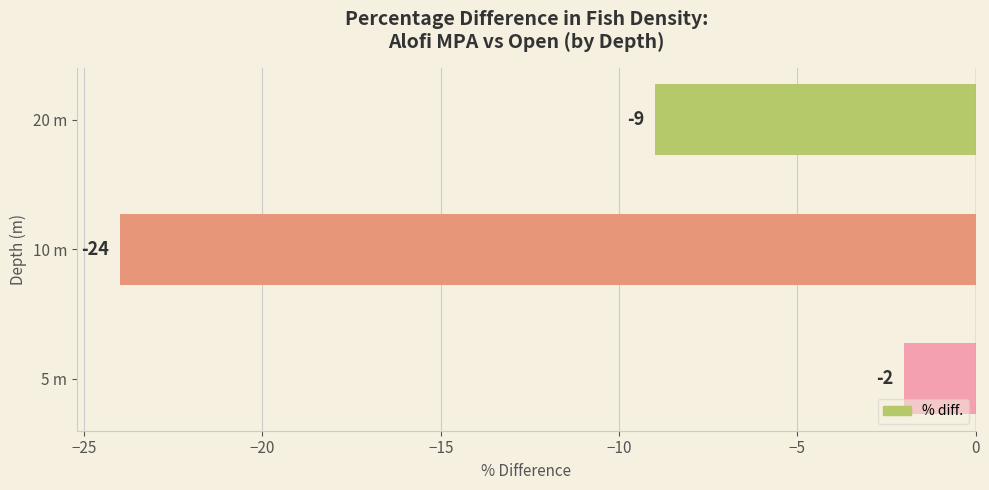

List the labels in order of value, largest first.

5 m, 20 m, 10 m